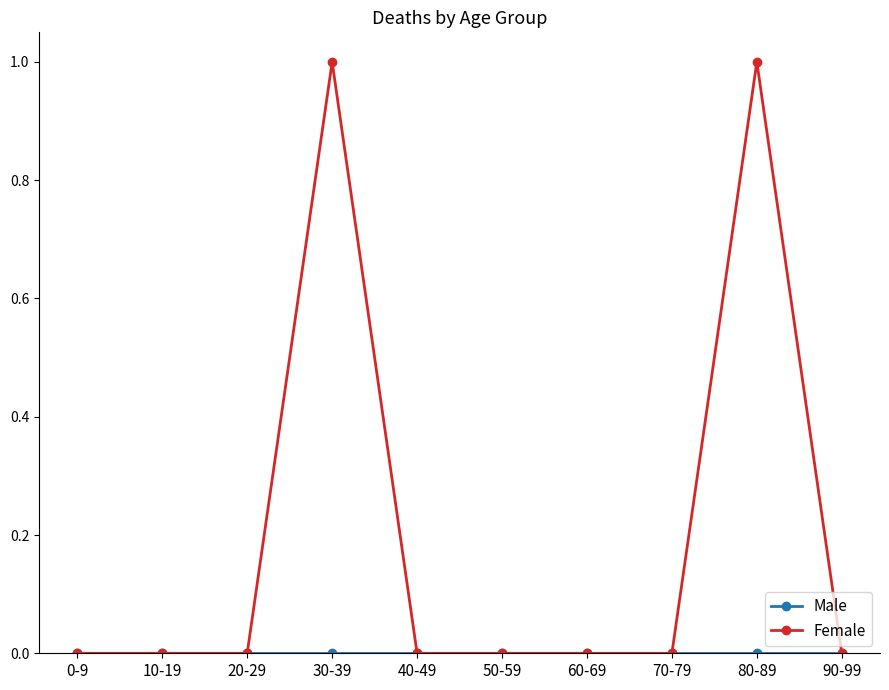

What is the difference between the highest and lowest values at 80-89?

1